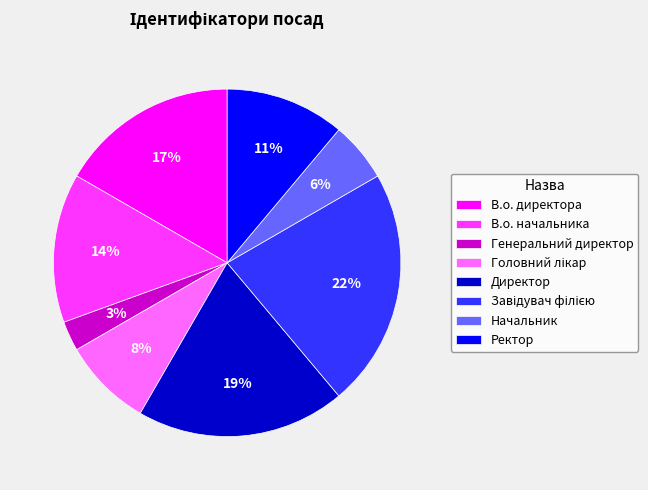

Which category has the smallest portion of the pie?

Генеральний директор